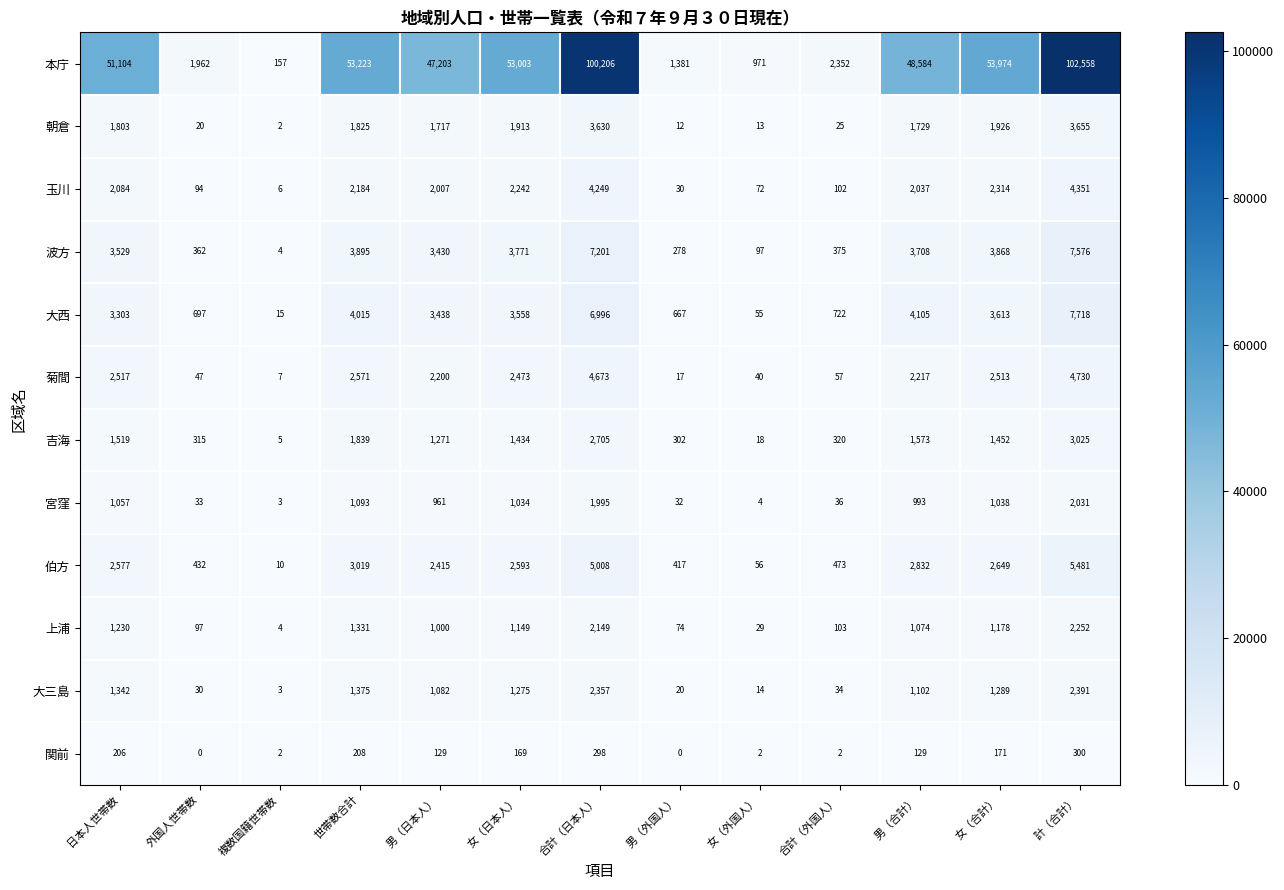

What is the spread (max minus min) of values at 複数国籍世帯数?

155